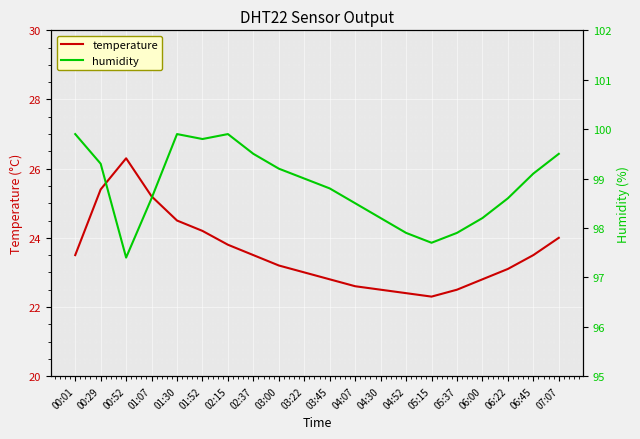

Read the temperature value at 01:30.

24.5